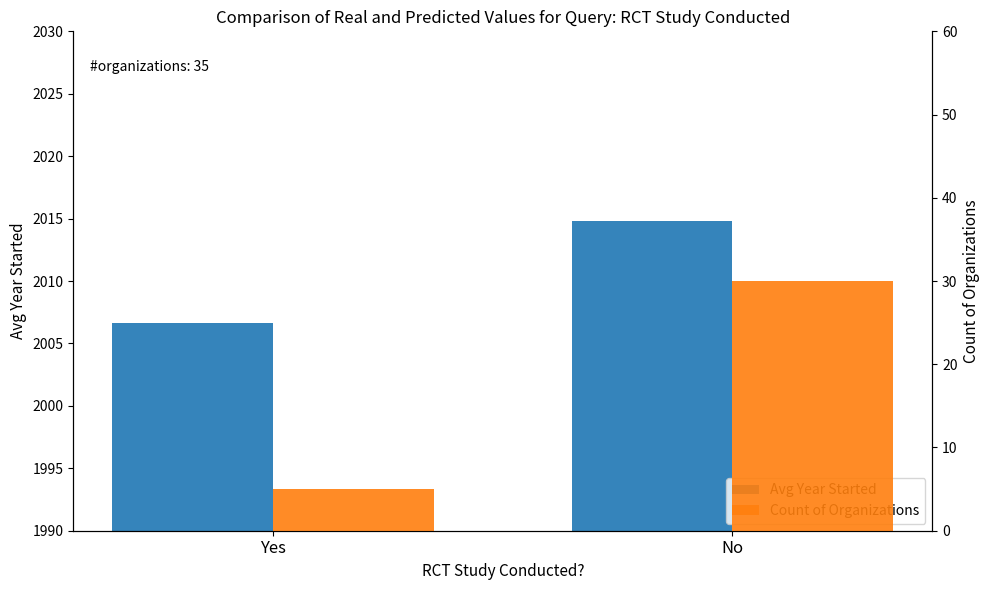

Rank the series by their average value, from lowest to highest.

Count of Organizations, Avg Year Started